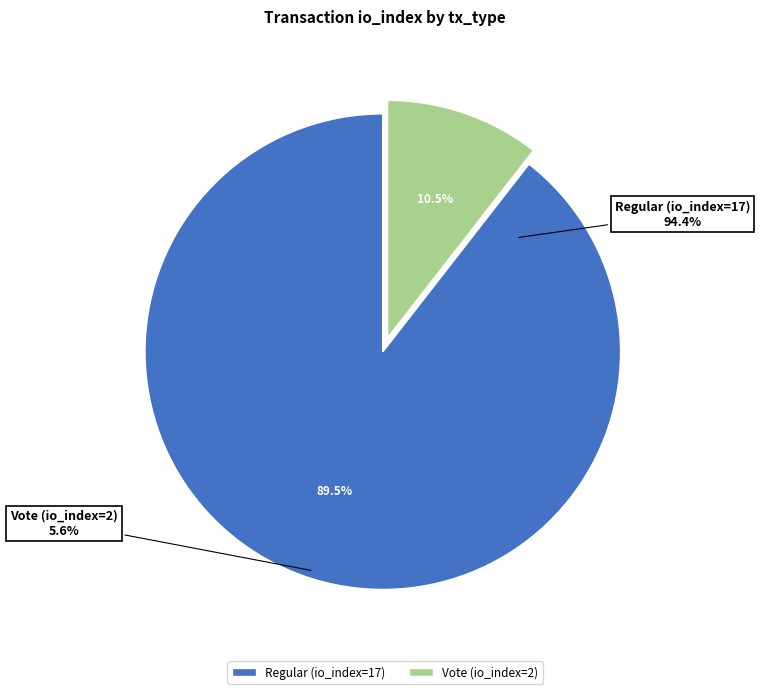

Approximately how many times larger is the value at Regular (io_index=17) compared to Vote (io_index=2)?

8.5